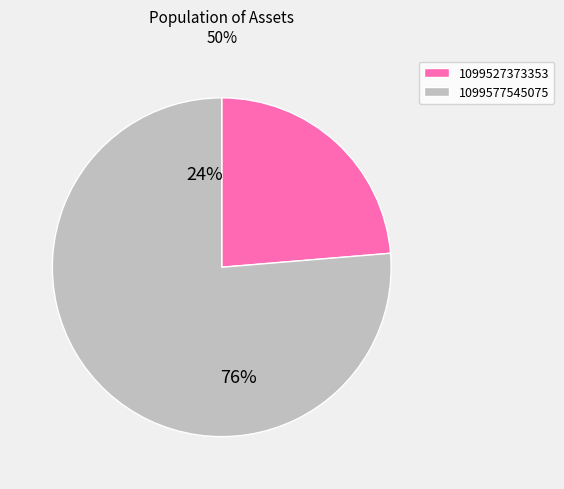

What percentage is the 1099527373353 slice, to the nearest percent?

24%